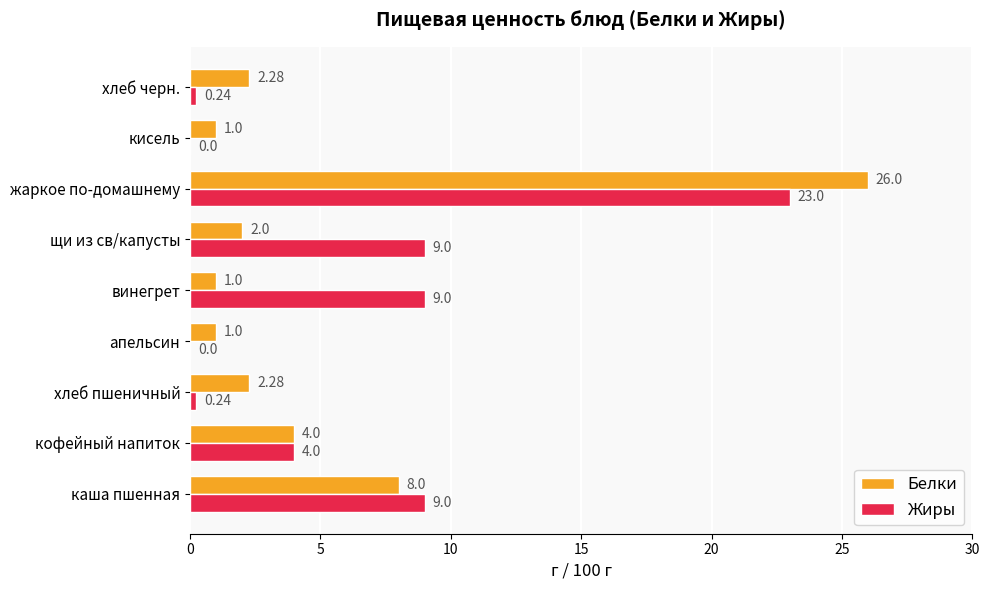

Which series has the largest total across all categories?

Жиры